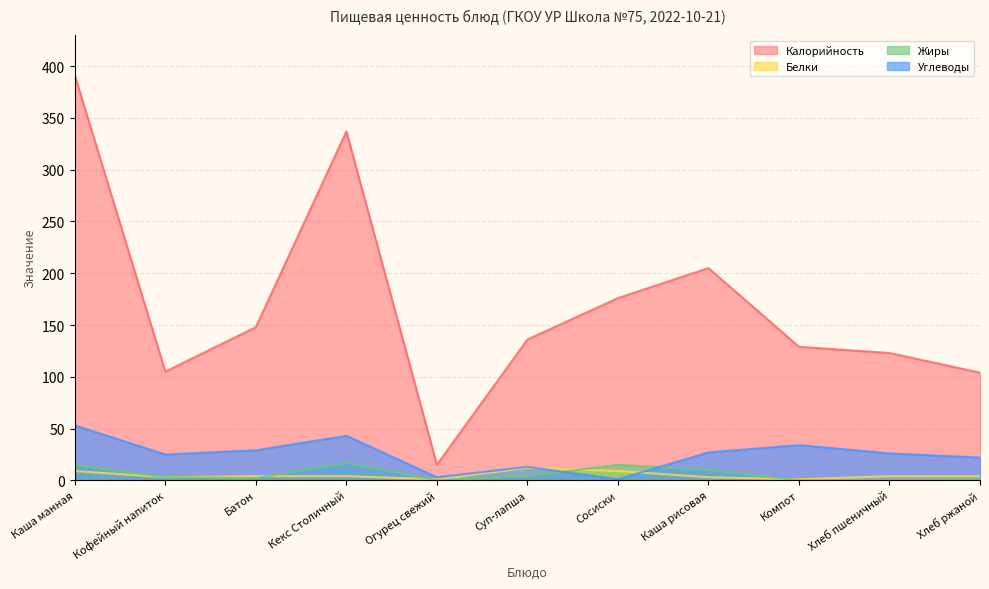

True or false: Жиры and Углеводы intersect in this chart.

True